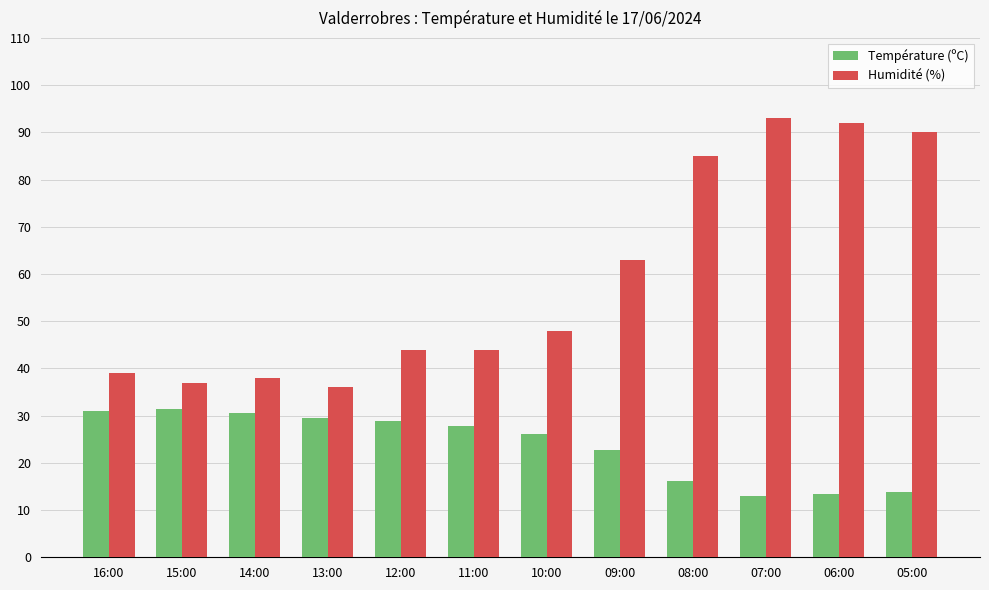

What are all the series names shown in the legend?

Température (ºC), Humidité (%)